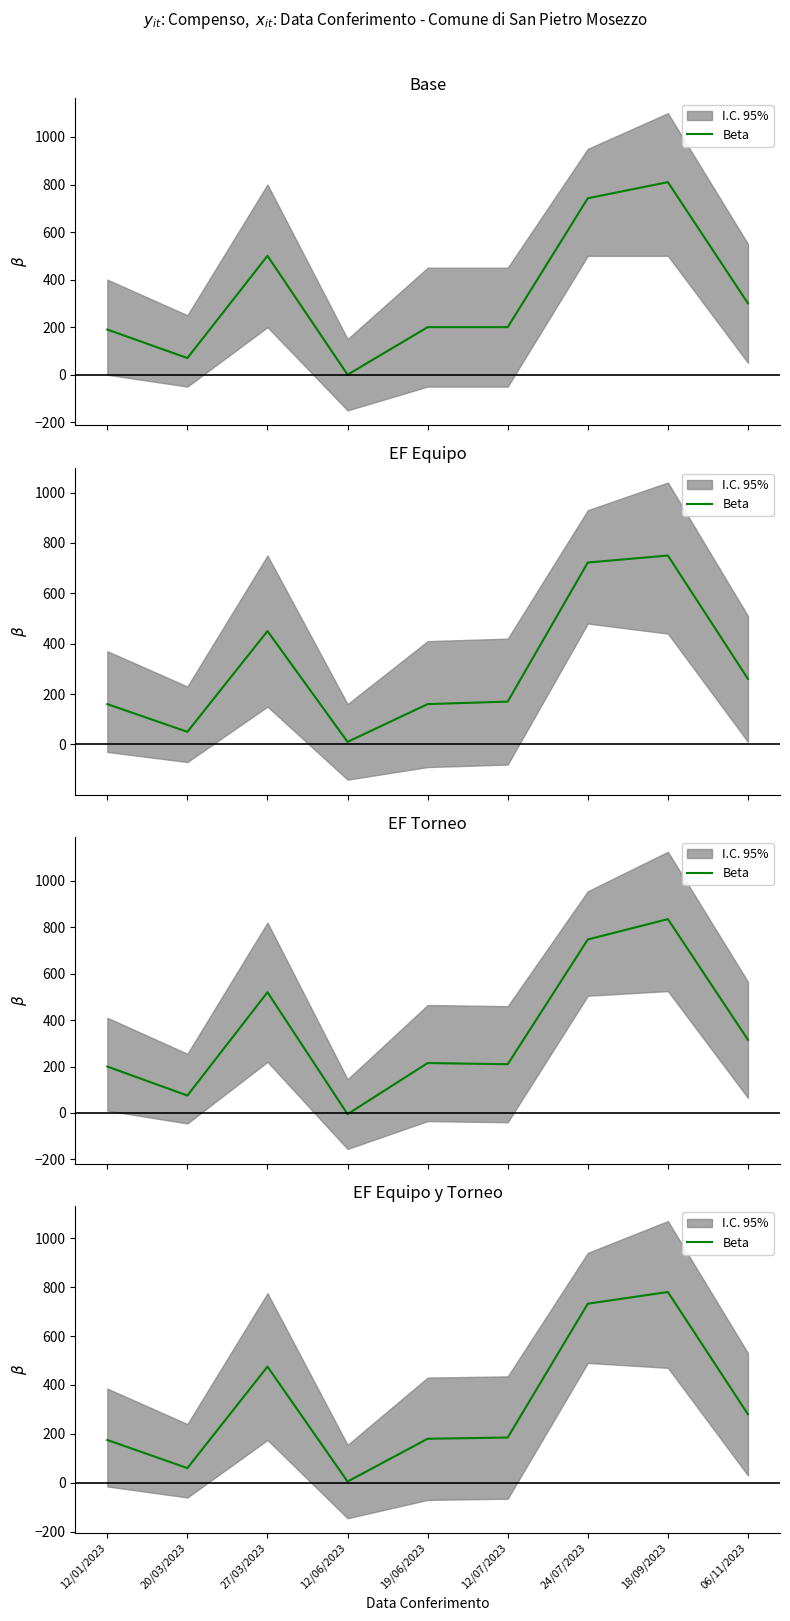

Reading left to right, transcribe all the data shown in this chart.

175.0	60.0	475.0	5.0	180.0	185.0	732.2	780.0	280.0